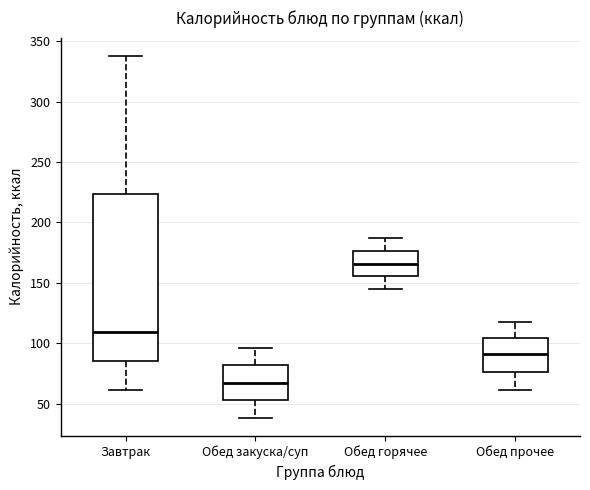

Reading left to right, read every box against the y-axis: the position of its median line, the range the box covers, and the ends of its whiskers. The values are not printed on the chart, so give them approximately, as read against the axis.

Завтрак: median 110, box 85 to 225, whiskers 60 to 340
Обед закуска/суп: median 65, box 55 to 80, whiskers 40 to 95
Обед горячее: median 165, box 155 to 175, whiskers 145 to 185
Обед прочее: median 90, box 75 to 105, whiskers 60 to 120